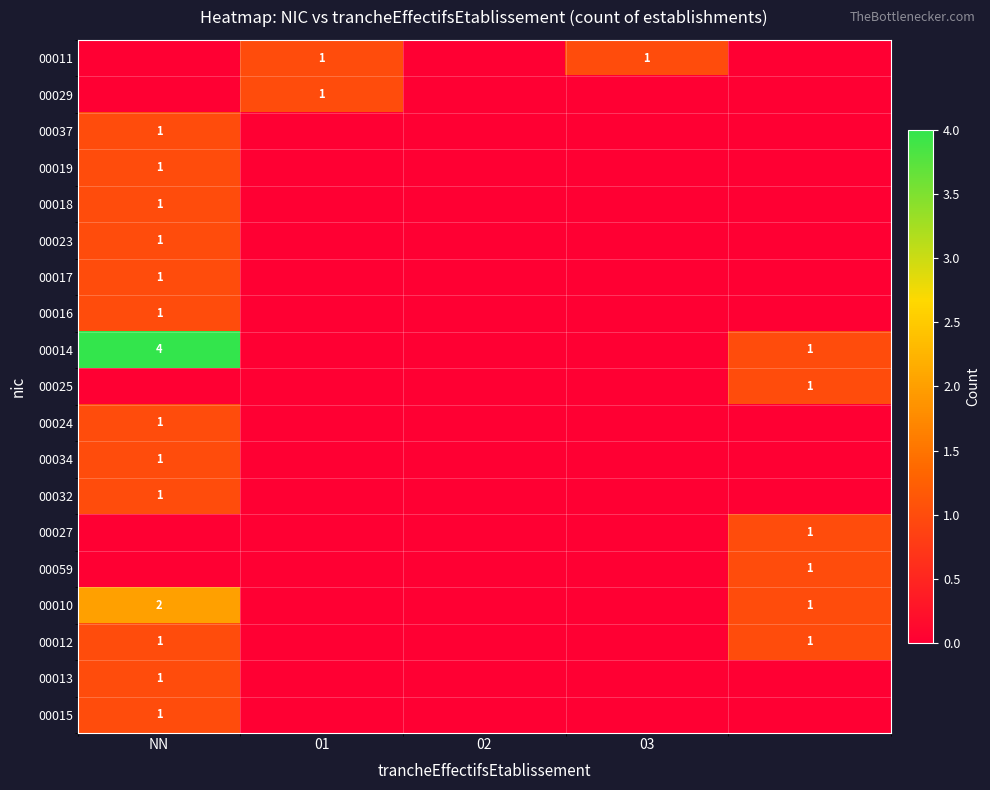

The 00010 series shows 2 at NN. True or false?

True